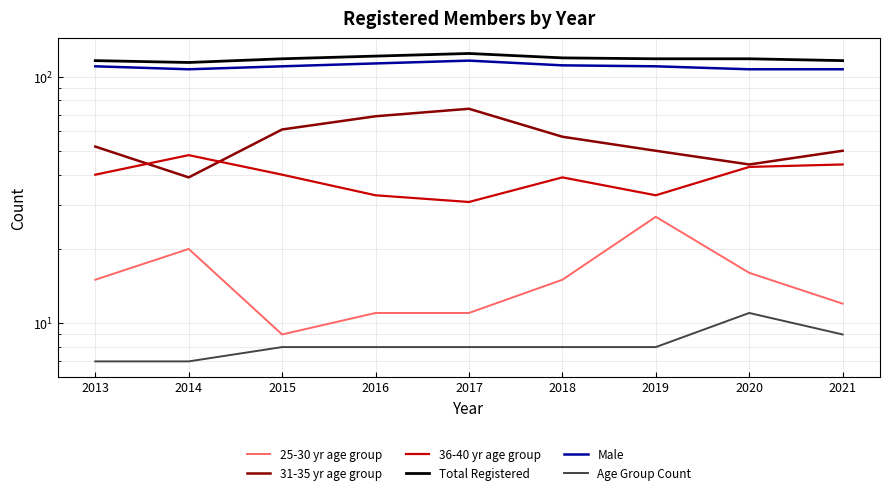

Reading left to right, list all the values displayed in this chart.

25-30 yr age group: 15	20	9	11	11	15	27	16	12
31-35 yr age group: 52	39	61	69	74	57	50	44	50
36-40 yr age group: 40	48	40	33	31	39	33	43	44
Total Registered: 116	114	118	121	124	119	118	118	116
Male: 110	107	110	113	116	111	110	107	107
Age Group Count: 7	7	8	8	8	8	8	11	9